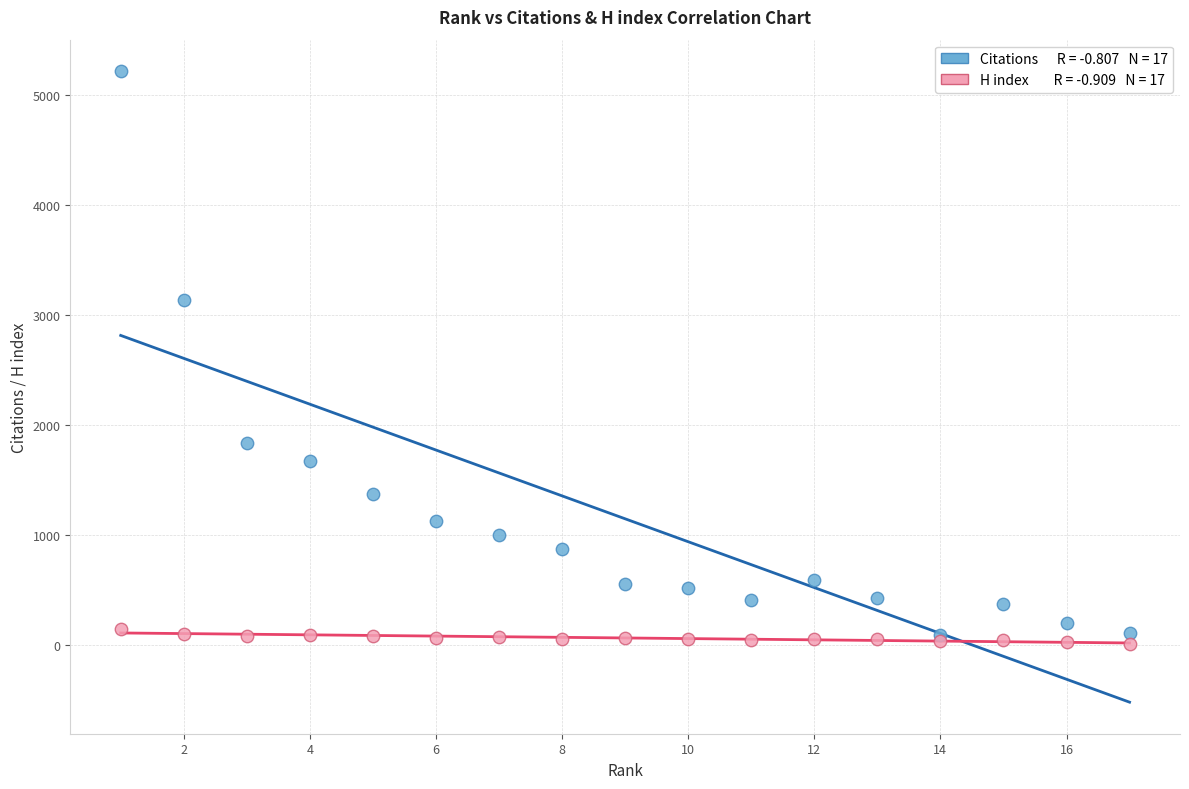

Across all series, what Y value is closest to 2611?

3132